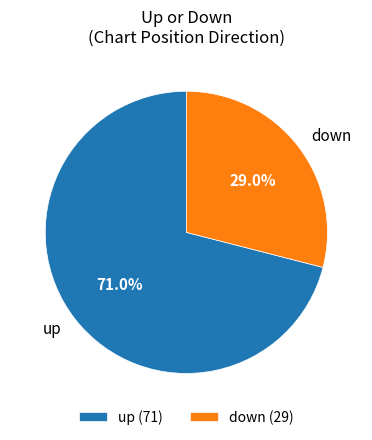

What percentage is the down slice, to the nearest percent?

29%